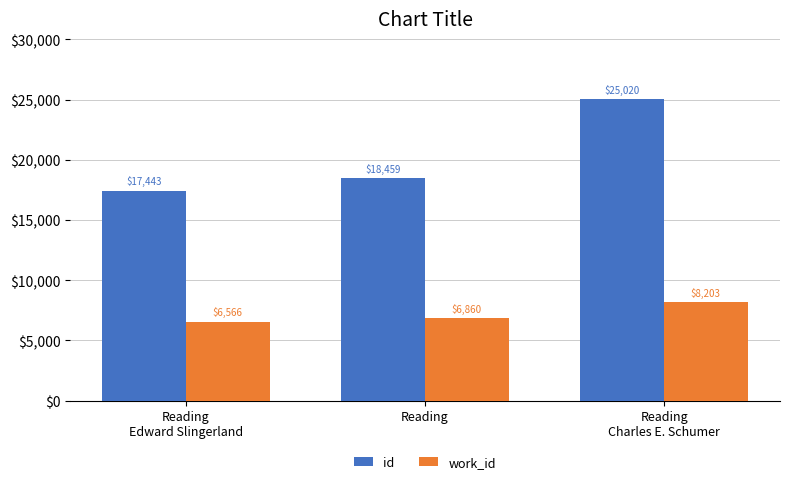

How many categories are shown in the chart?

3